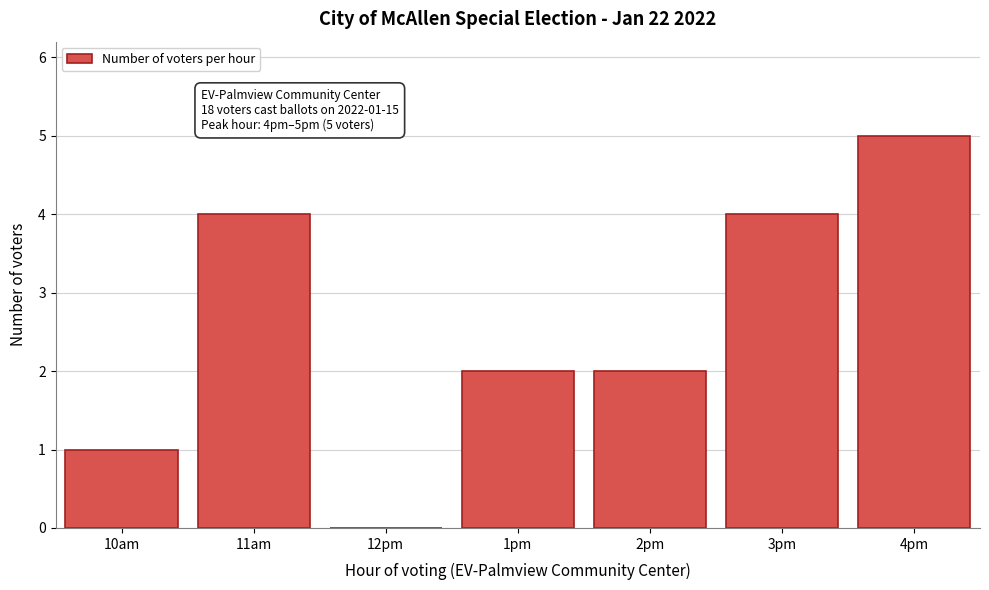

Reading left to right, extract all data points from this chart.

10am=1	11am=4	12pm=0	1pm=2	2pm=2	3pm=4	4pm=5